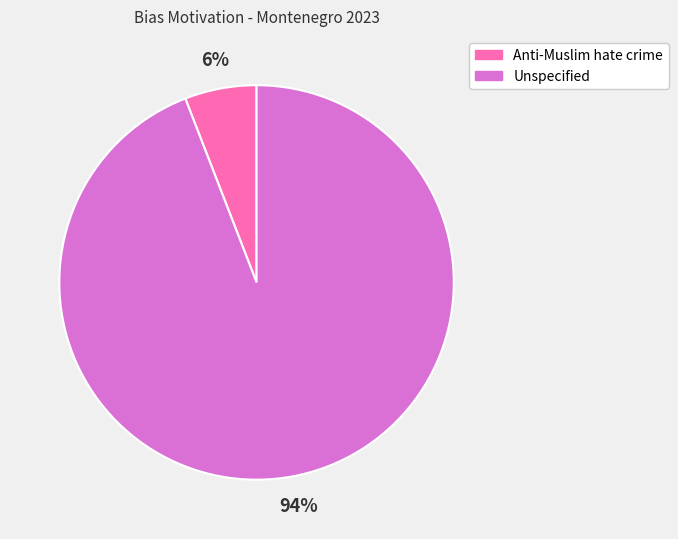

Count the number of slices in the pie.

2